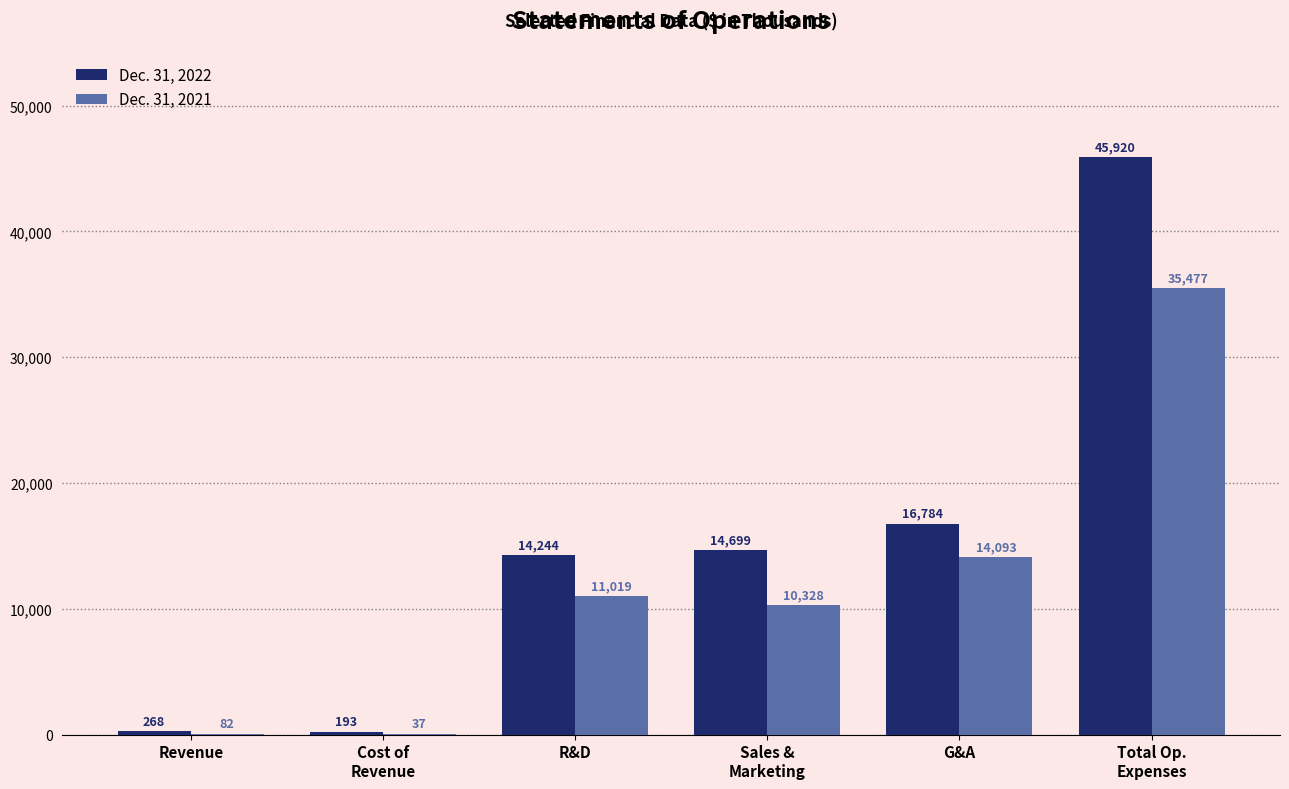

What is the total value across all series at G&A?

30877